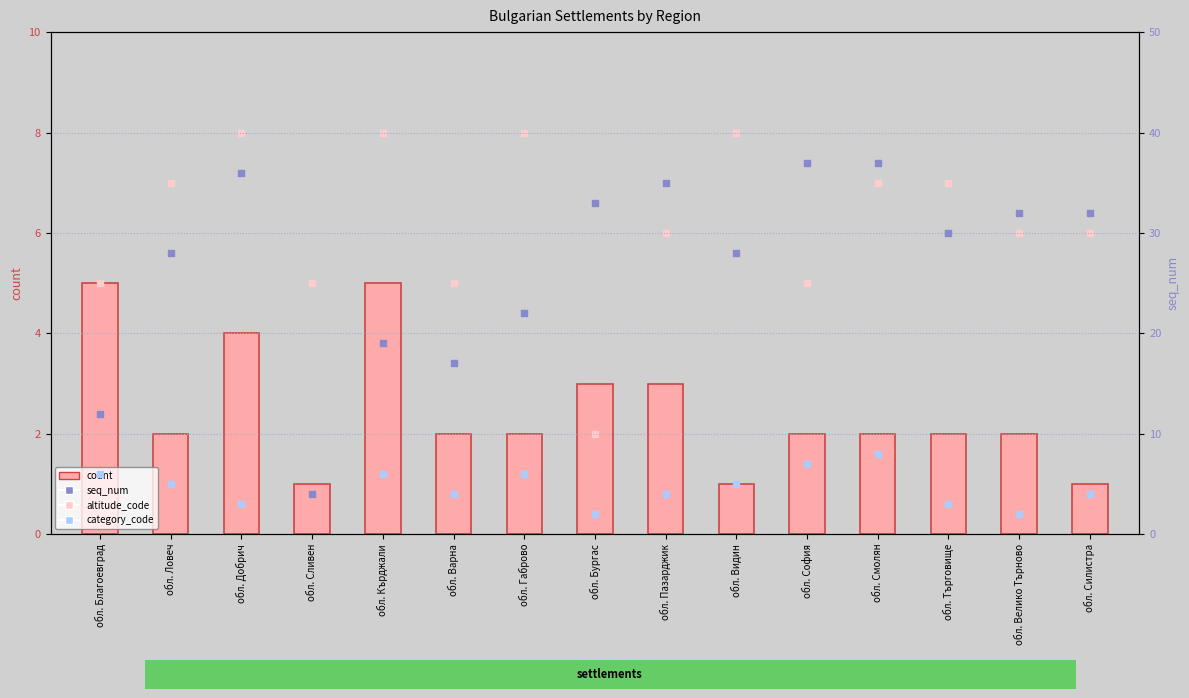

At how many categories does at least one series exceed 6?

14